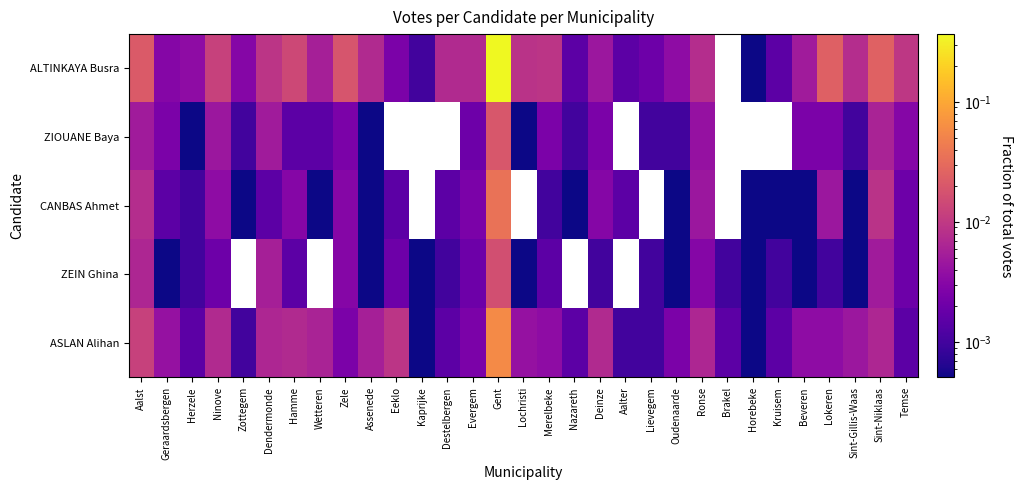

Which series has the largest range (max minus min)?

ALTINKAYA Busra